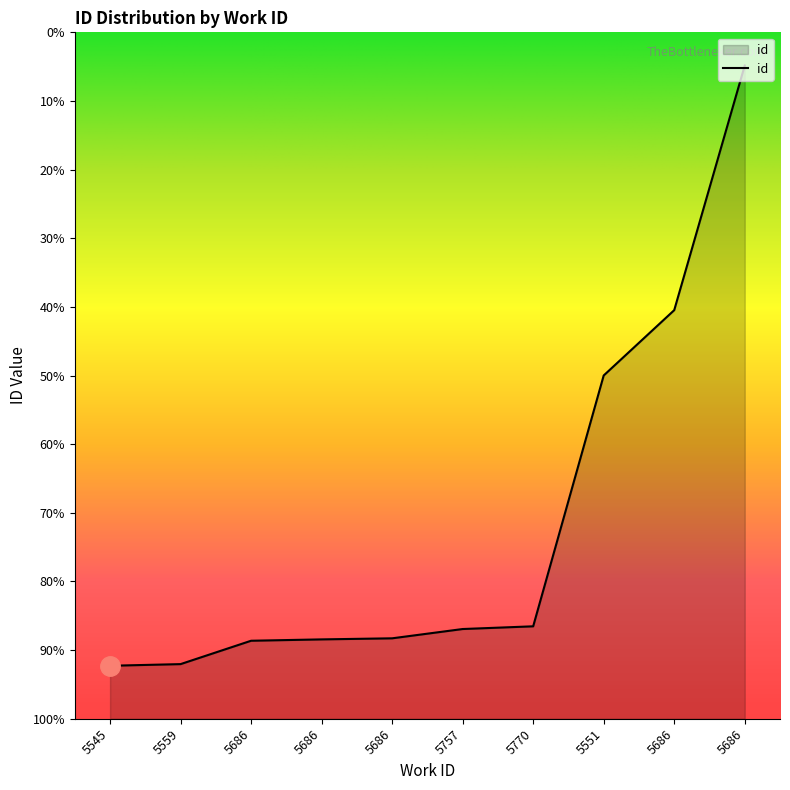

The chart shows a value of 15194 at 5686. True or false?

True